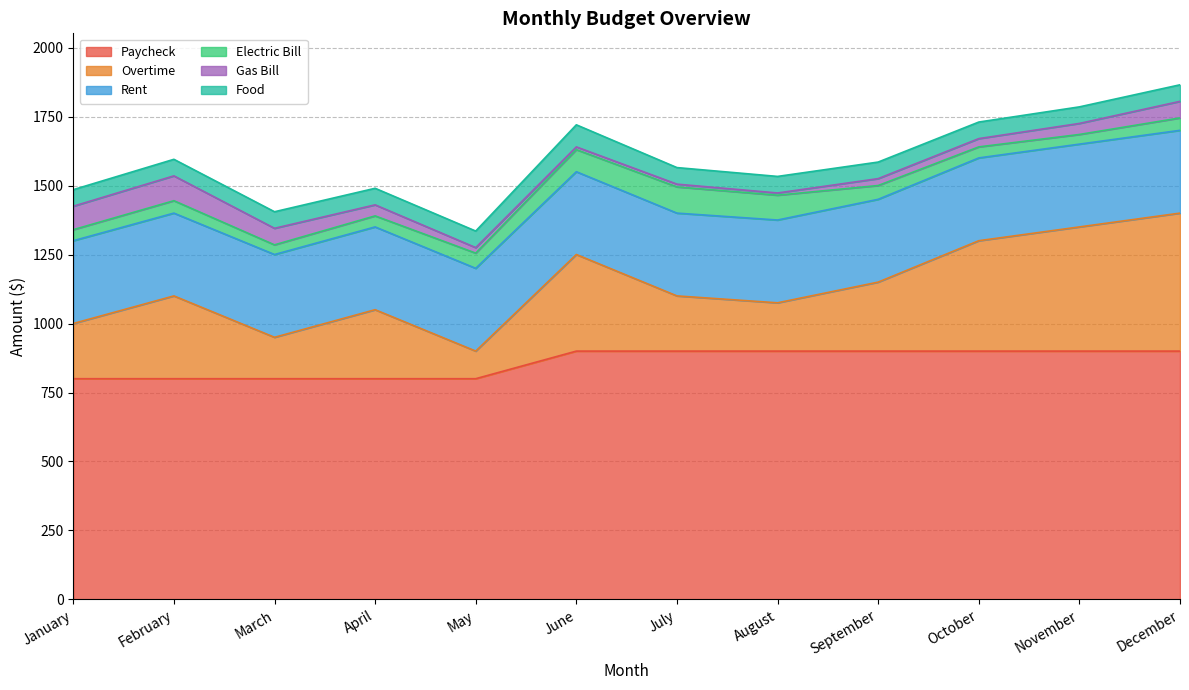

Which label corresponds to the smallest value in the chart?

August